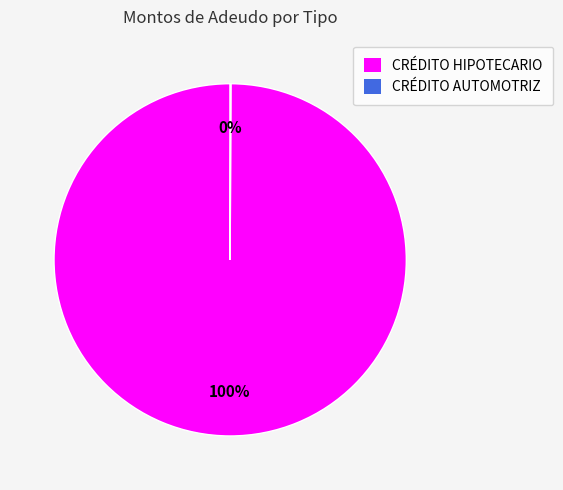

To the nearest percent, what percentage of the pie is CRÉDITO HIPOTECARIO?

100%